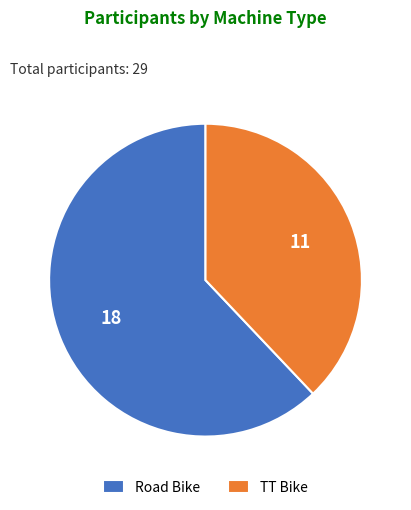

Do TT Bike and Road Bike together represent more than half of the pie?

Yes